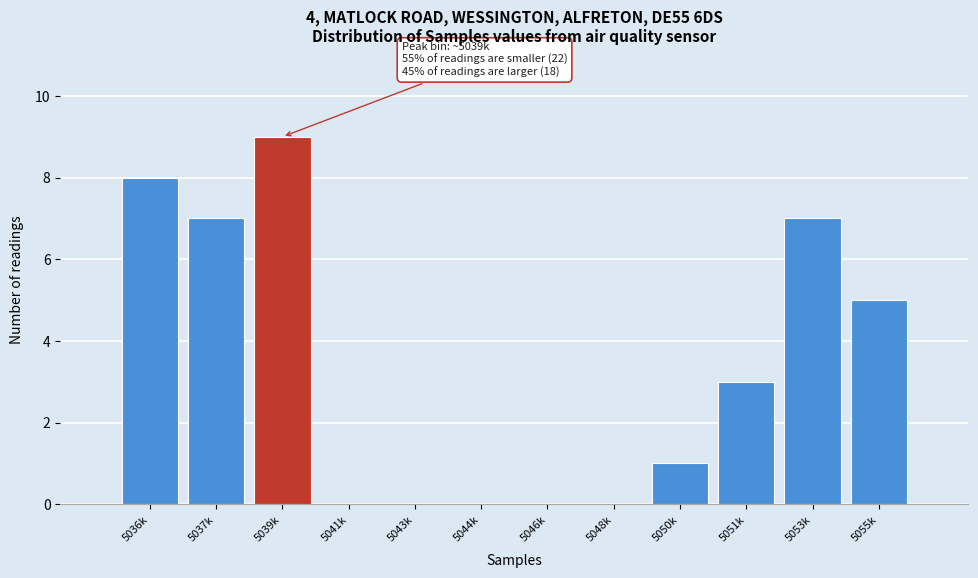

Reading left to right, extract all data points from this chart.

5036k=8	5037k=7	5039k=9	5041k=0	5043k=0	5044k=0	5046k=0	5048k=0	5050k=1	5051k=3	5053k=7	5055k=5